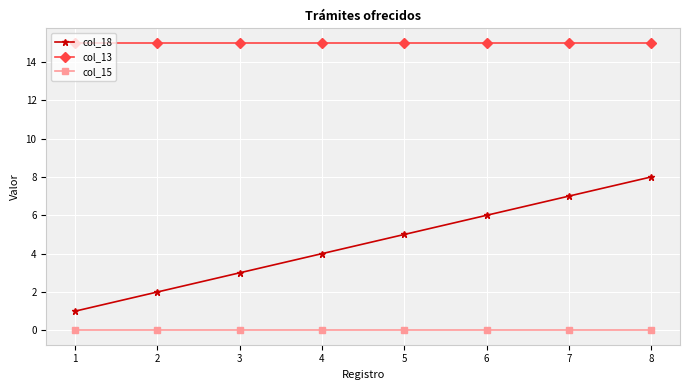

At how many categories does at least one series exceed 7?

8